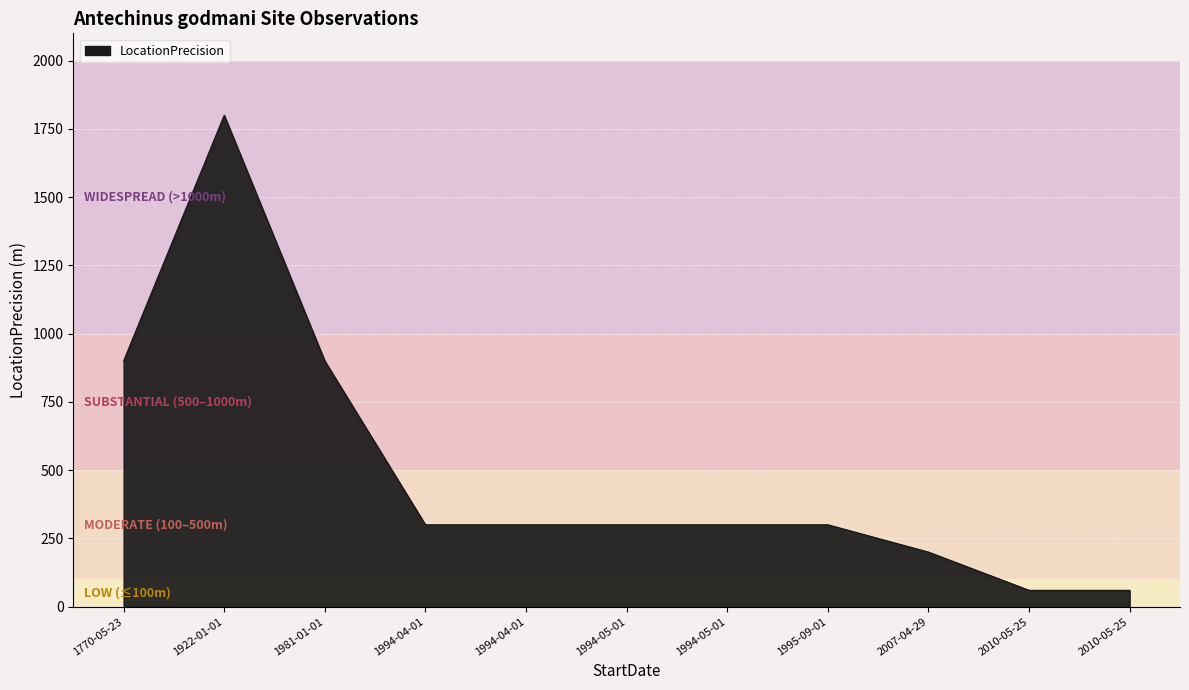

Does the chart display data point markers on the line(s)?

No